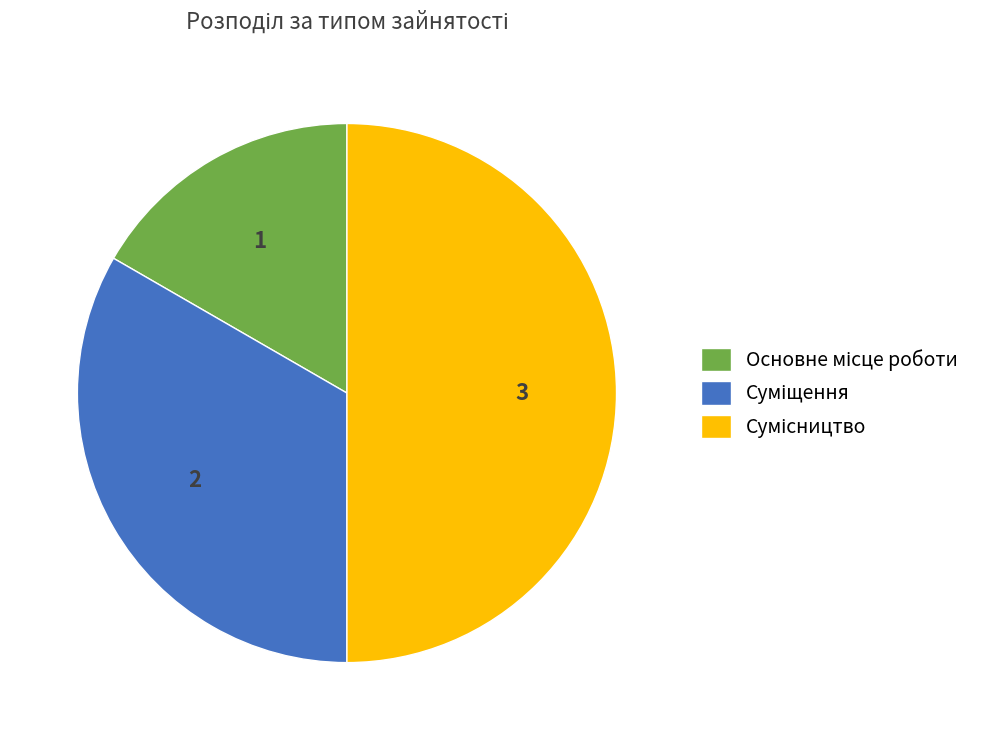

To the nearest percent, what percentage of the pie is Суміщення?

33%